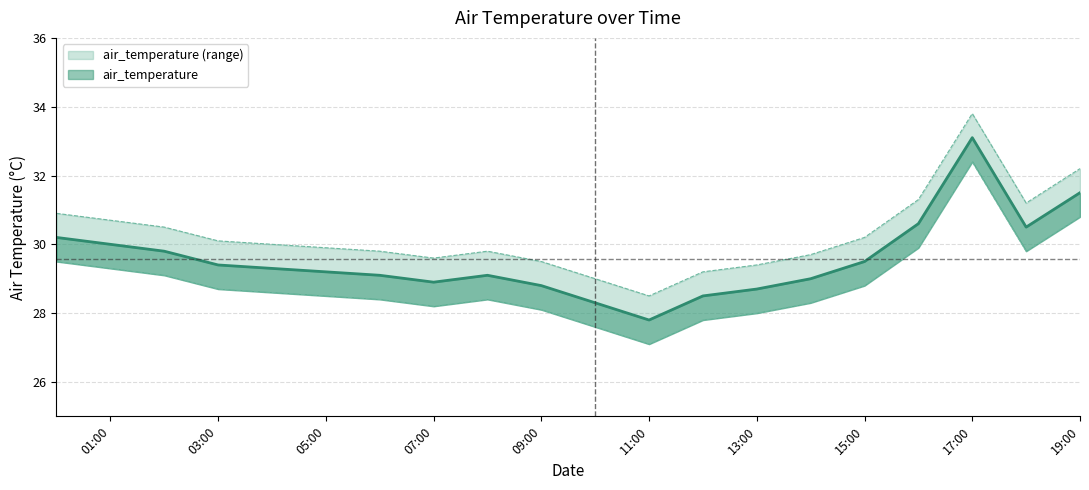

At which category is the sum across all series the highest?

17:00